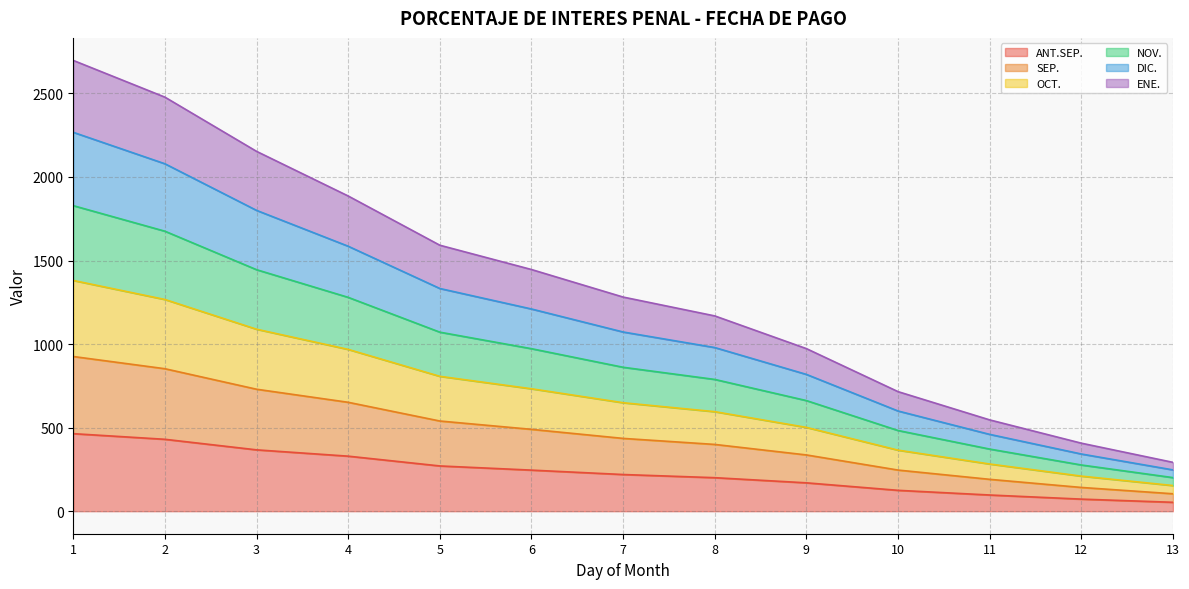

What is the total value across all series at 5?

1591.6